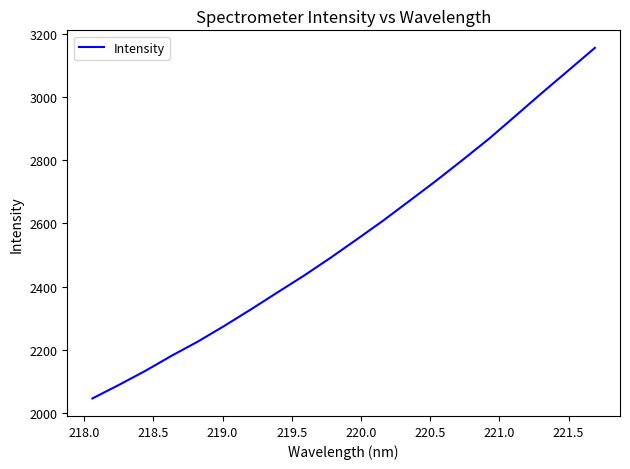

What is the maximum value shown in the chart?

3155.7